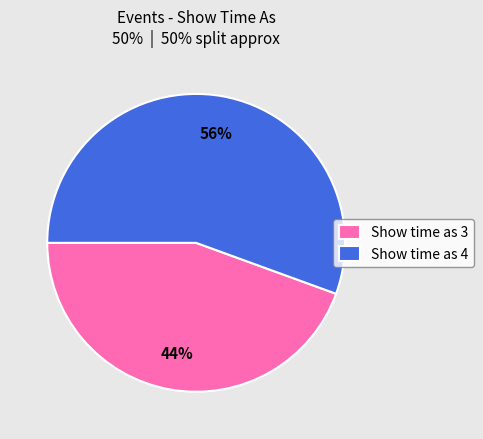

Which category has the smallest portion of the pie?

Show time as 3